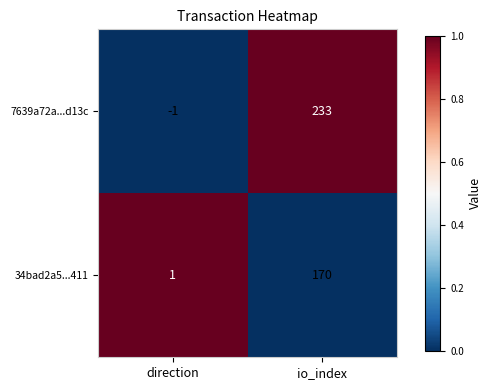

Which series changed the most between direction and io_index?

7639a72a...d13c